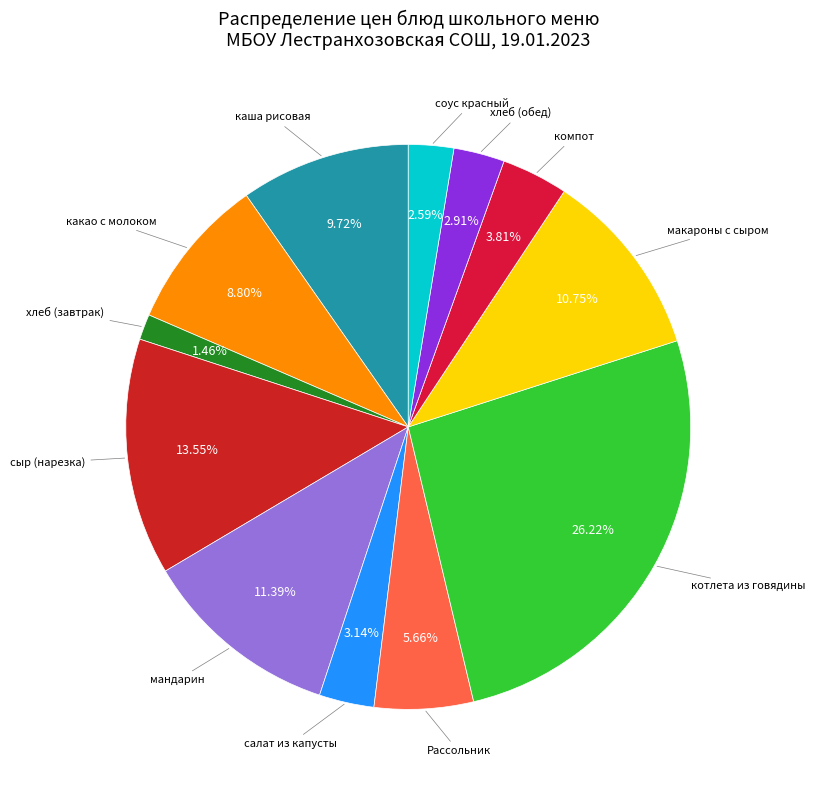

How many slices are in this pie chart?

12